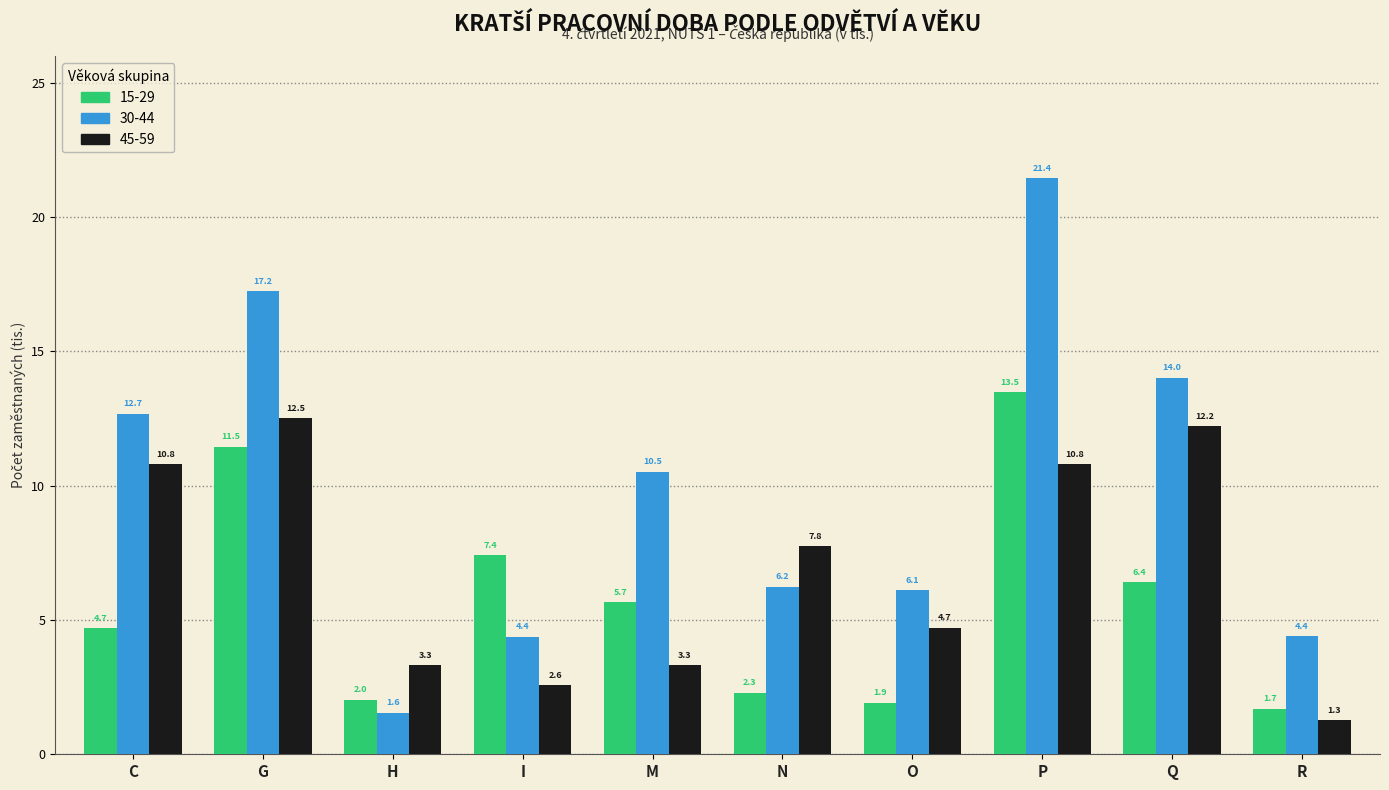

Reading right to left, what are all the values shown in this chart?

15-29: 1.7	6.4	13.5	1.9	2.3	5.7	7.4	2.0	11.5	4.7
30-44: 4.4	14.0	21.4	6.1	6.2	10.5	4.4	1.6	17.2	12.7
45-59: 1.3	12.2	10.8	4.7	7.8	3.3	2.6	3.3	12.5	10.8